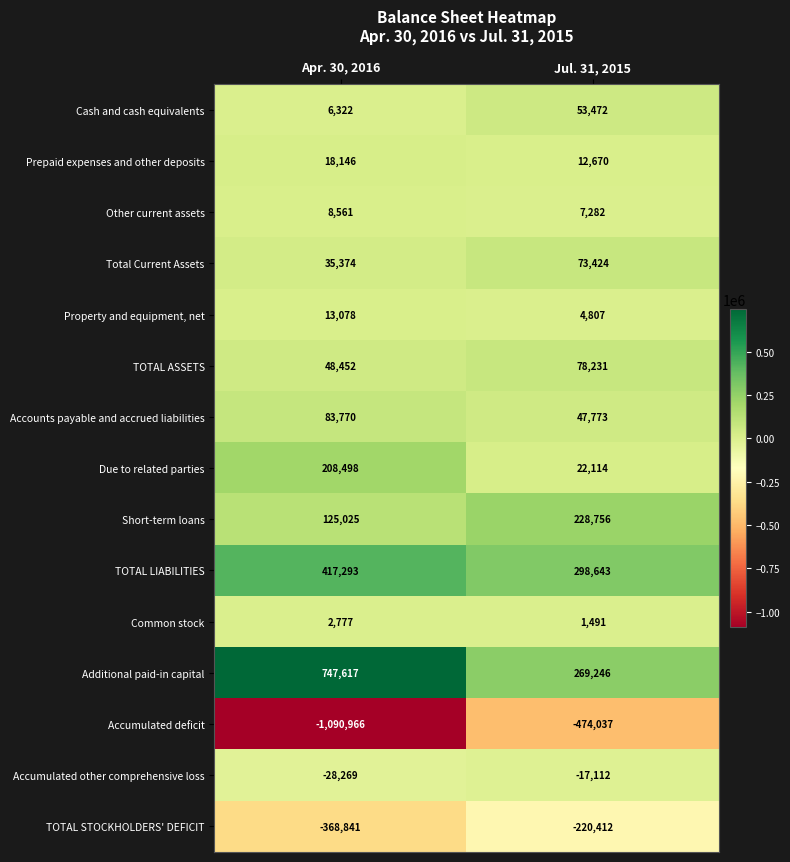

What value does the TOTAL ASSETS series have at Jul. 31, 2015?

78231